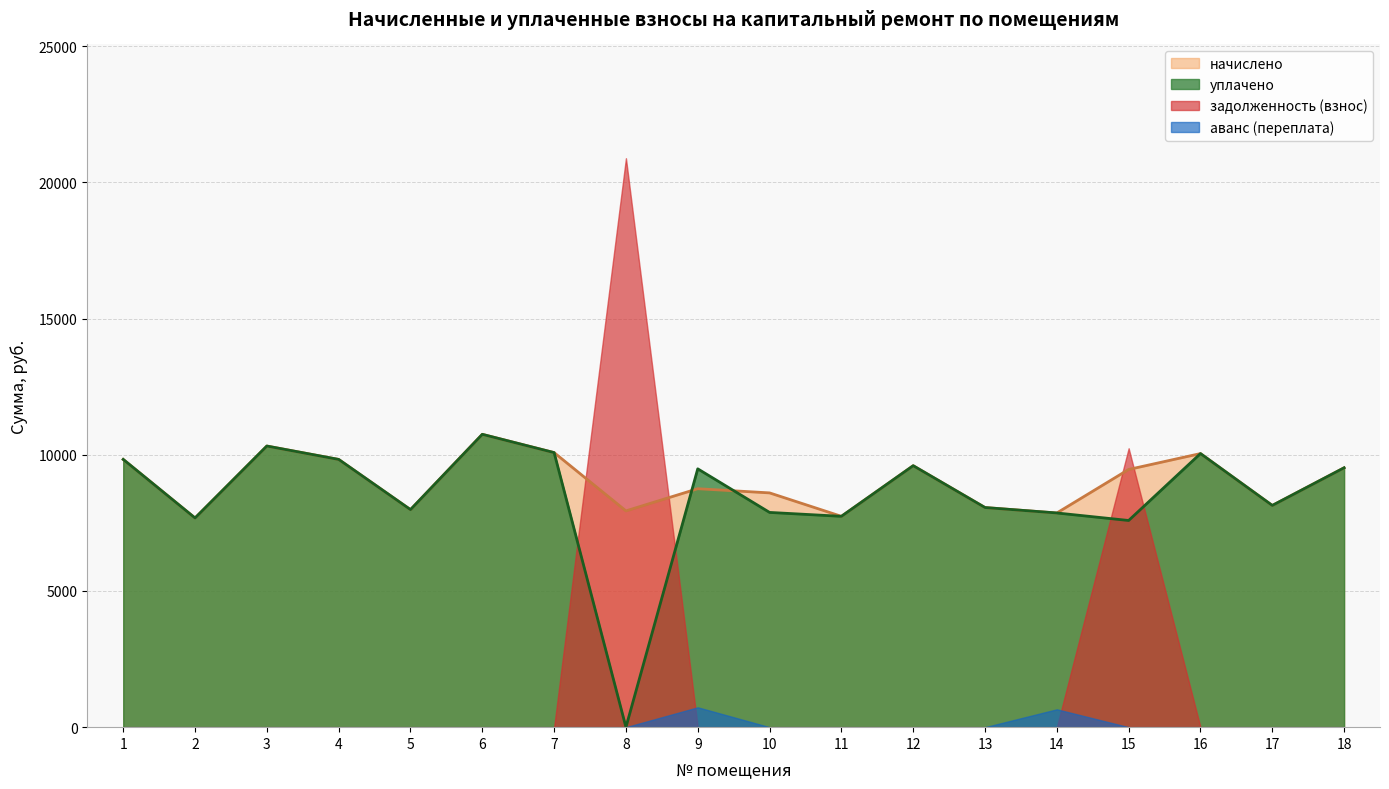

True or false: аванс (переплата) and начислено cross at least once.

False